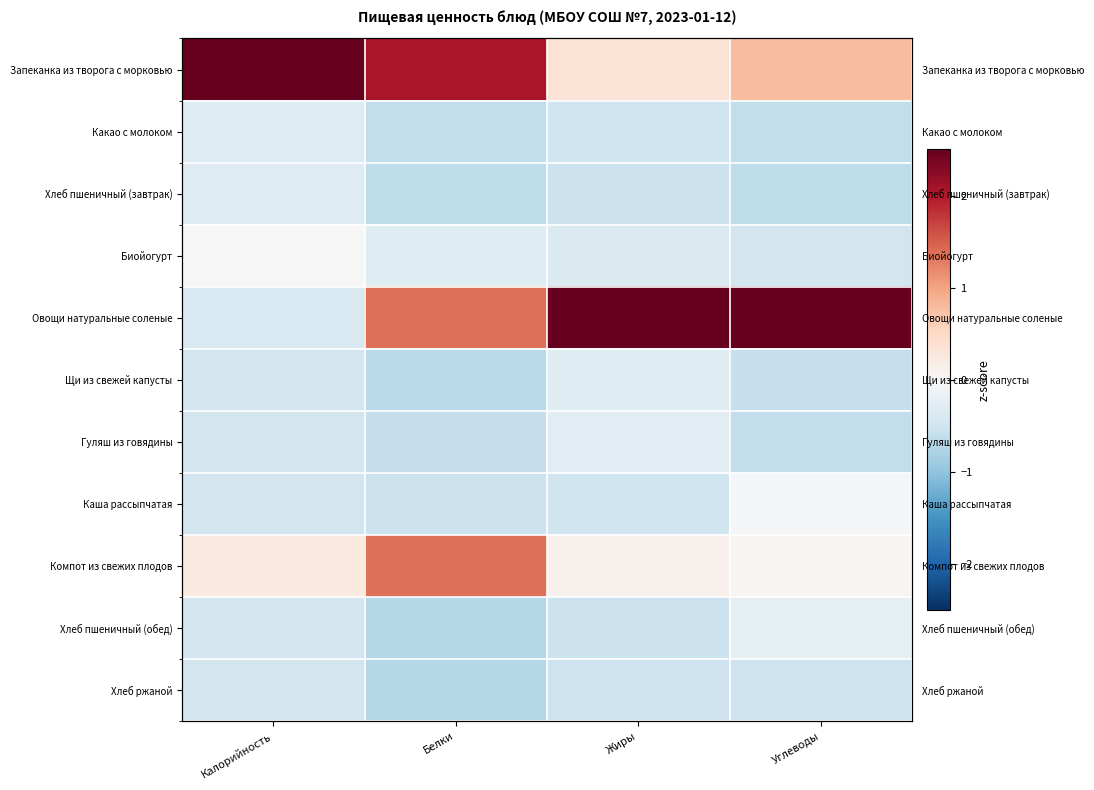

Rank the series at Жиры from highest to lowest value.

Овощи натуральные соленые, Запеканка из творога с морковью, Компот из свежих плодов, Гуляш из говядины, Щи из свежей капусты, Биойогурт, Каша рассыпчатая, Какао с молоком, Хлеб ржаной, Хлеб пшеничный (завтрак), Хлеб пшеничный (обед)